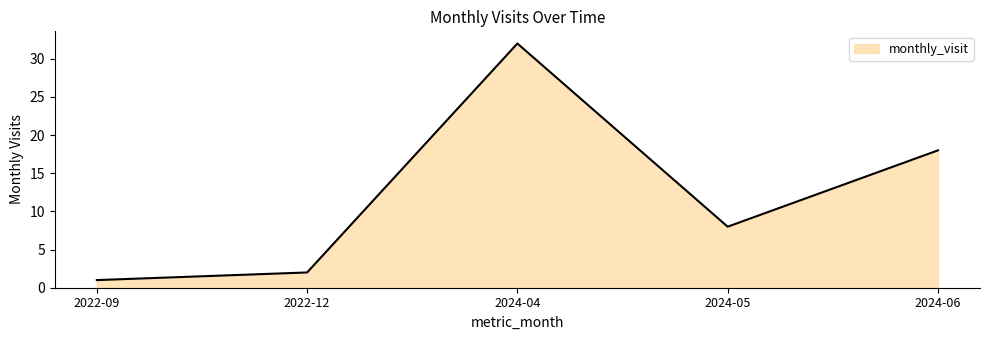

List the labels in order of value, smallest first.

2022-09, 2022-12, 2024-05, 2024-06, 2024-04